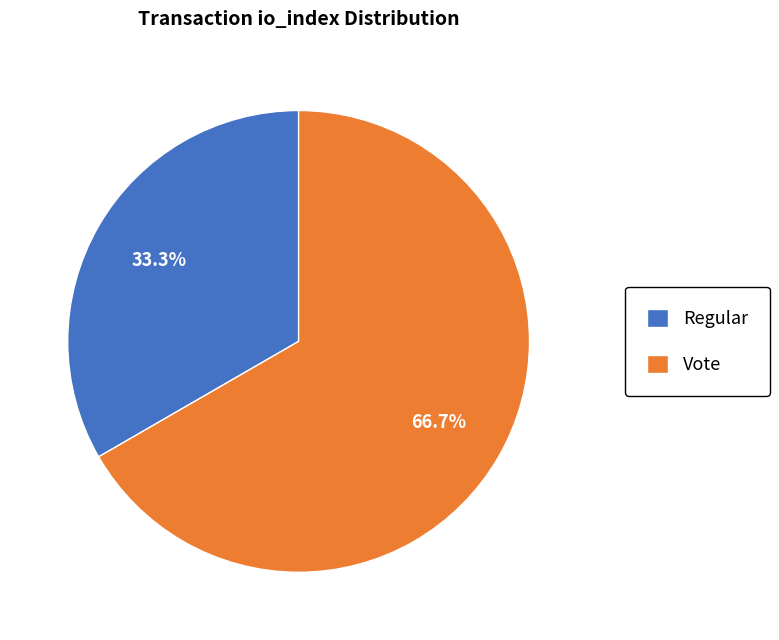

What is the smallest slice in the pie chart?

Regular